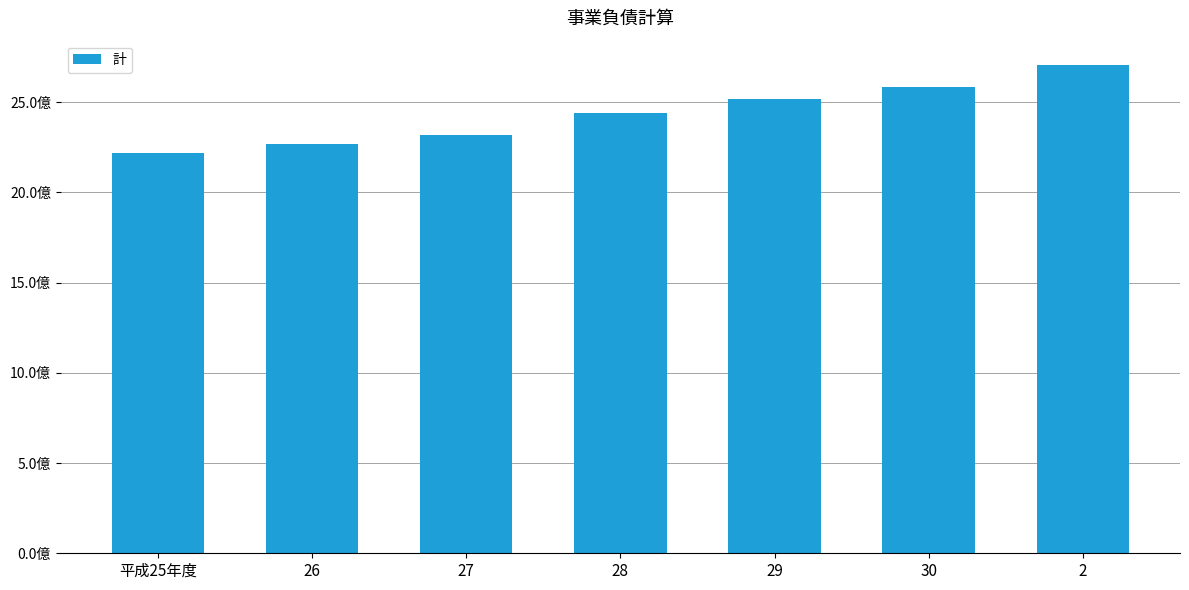

Approximately how many times larger is the value at 29 compared to 27?

1.1